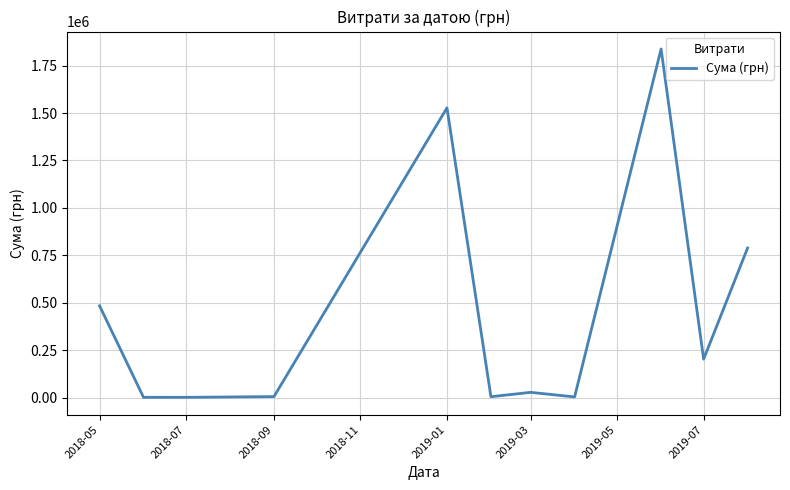

What is the greatest value displayed?

1837698.8